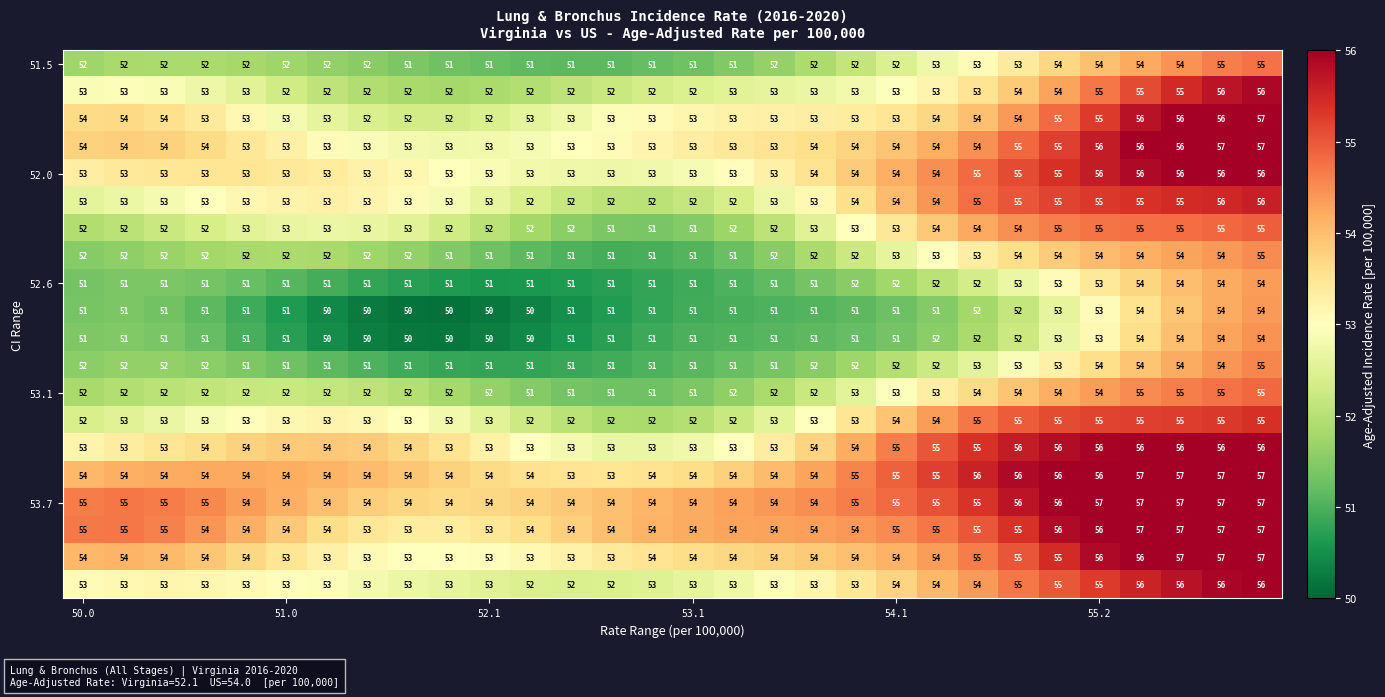

What is the greatest value displayed?

57